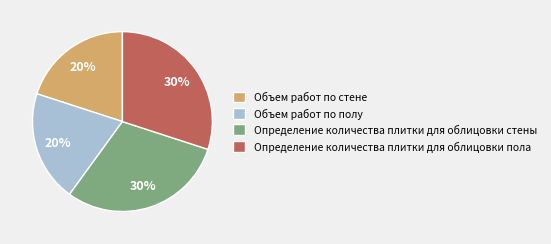

Is it true that Определение количества плитки для облицовки пола is 16% of the pie?

False